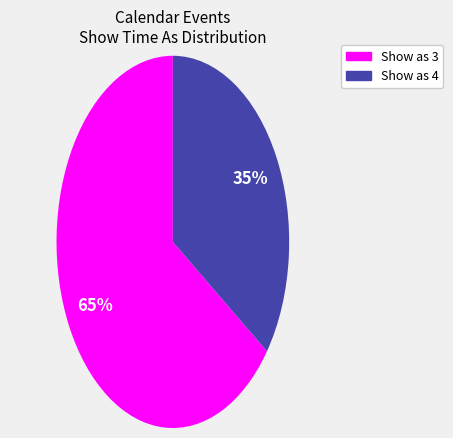

Which category has the biggest portion of the pie?

Show as 3